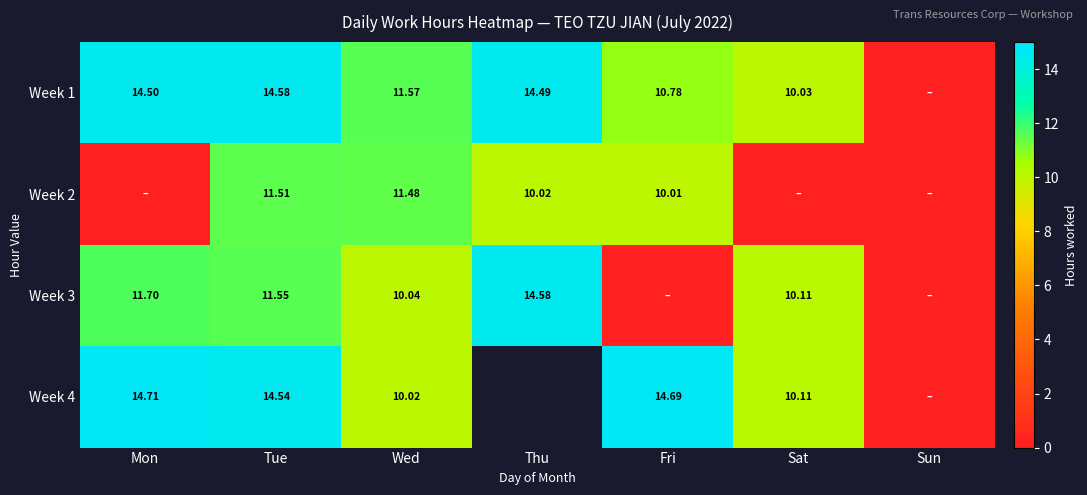

Where is Week 2 nearest to the value 5?

Mon